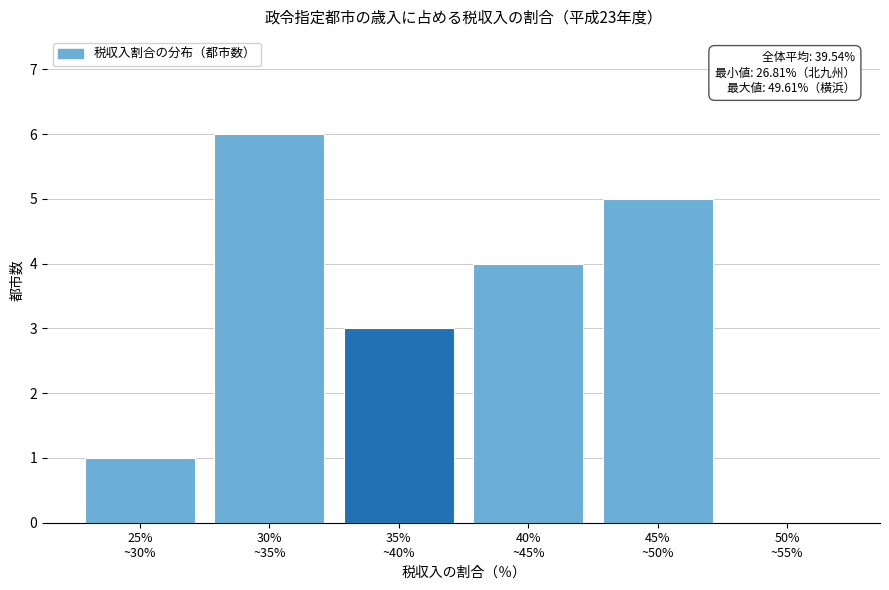

What is the sum of all values?

19